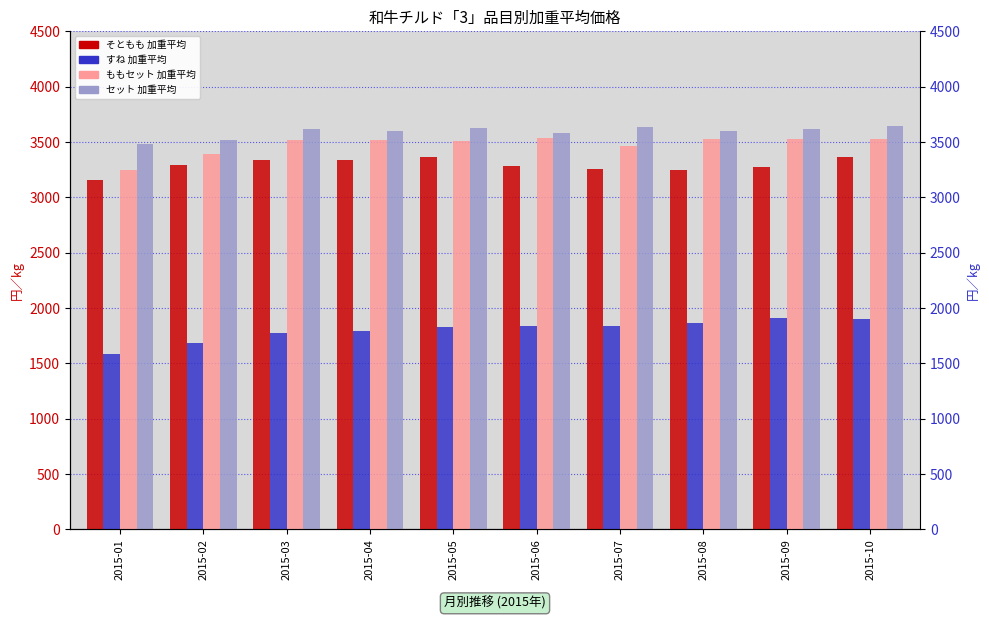

Between 2015-04 and 2015-05, which series saw the biggest shift?

すね 加重平均